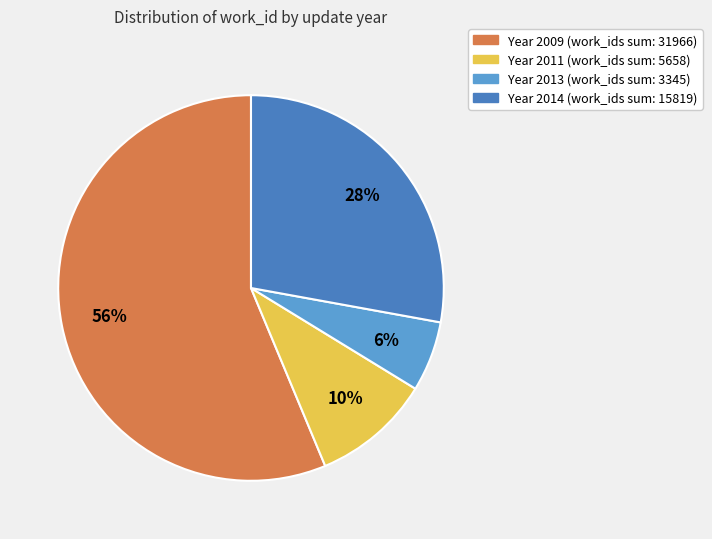

To the nearest percent, what is the average slice percentage?

25%